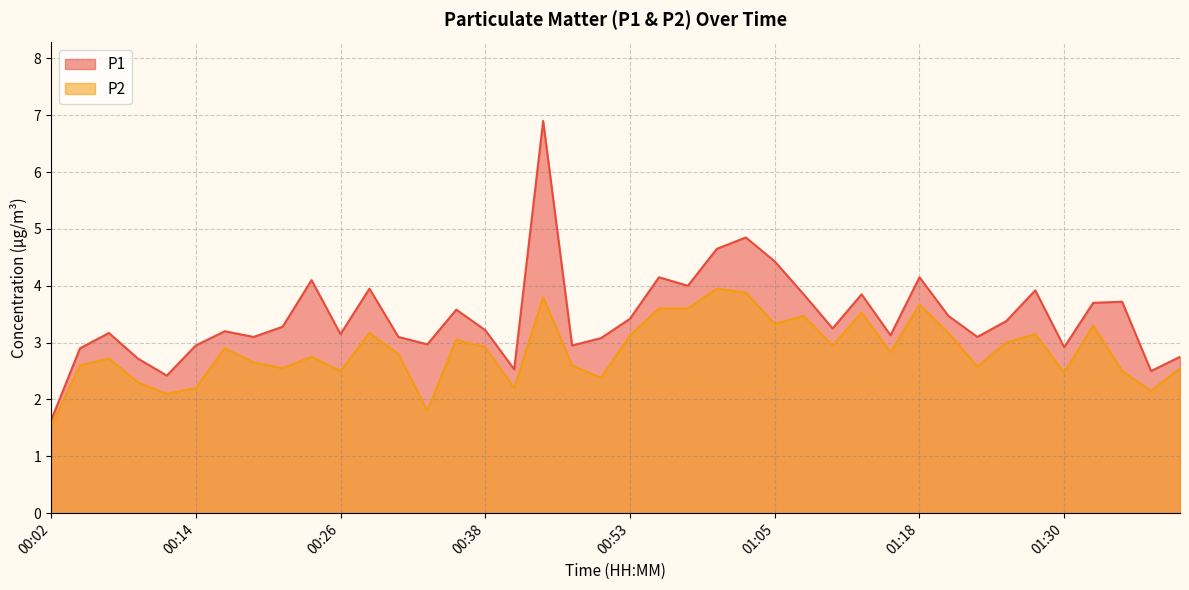

What is the highest value of the P1 series?

6.9